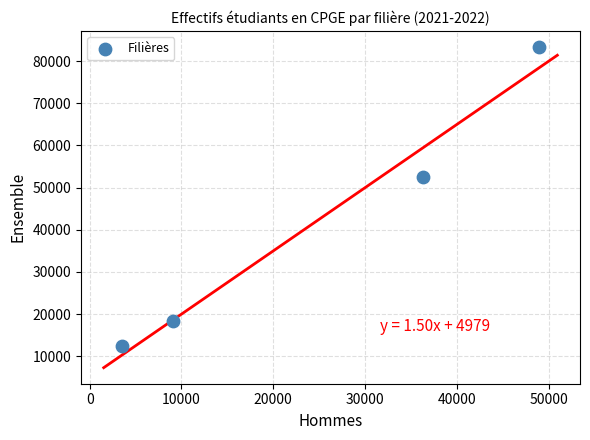

What Y value in the scatter plot is closest to 47873?

52603